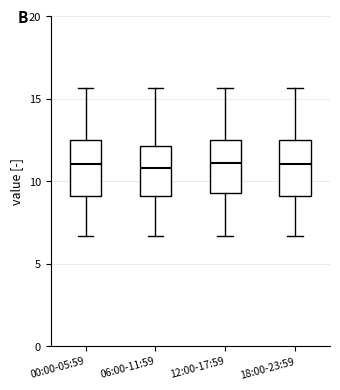

Reading left to right, read every box against the y-axis: the position of its median line, the range the box covers, and the ends of its whiskers. The values are not printed on the chart, so give them approximately, as read against the axis.

00:00-05:59: median 11.0, box 9.0 to 12.5, whiskers 6.5 to 15.5
06:00-11:59: median 11.0, box 9.0 to 12.0, whiskers 6.5 to 15.5
12:00-17:59: median 11.0, box 9.5 to 12.5, whiskers 6.5 to 15.5
18:00-23:59: median 11.0, box 9.0 to 12.5, whiskers 6.5 to 15.5